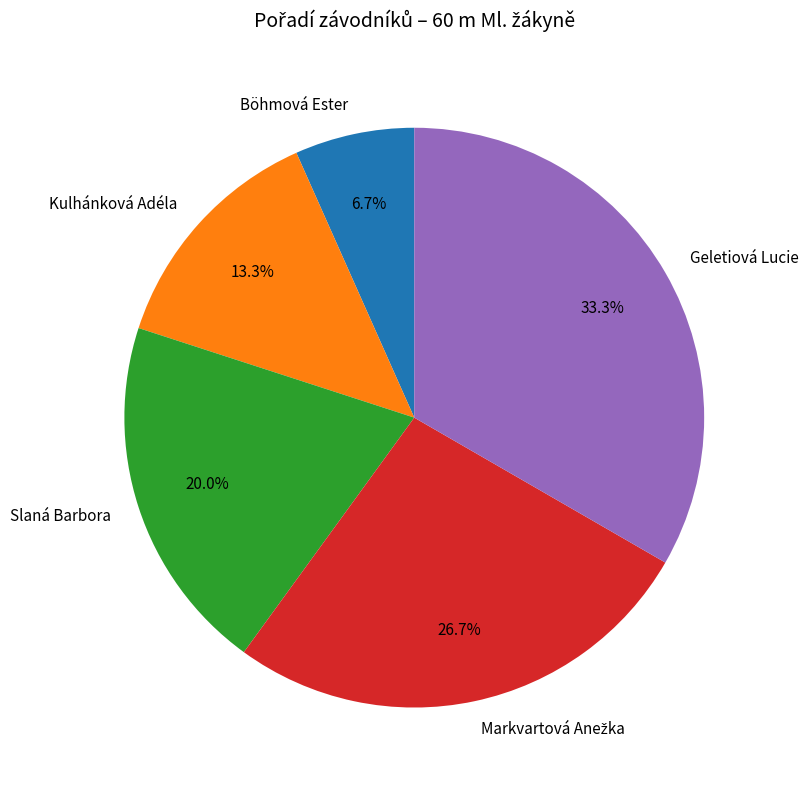

Is there a majority slice in this chart?

No